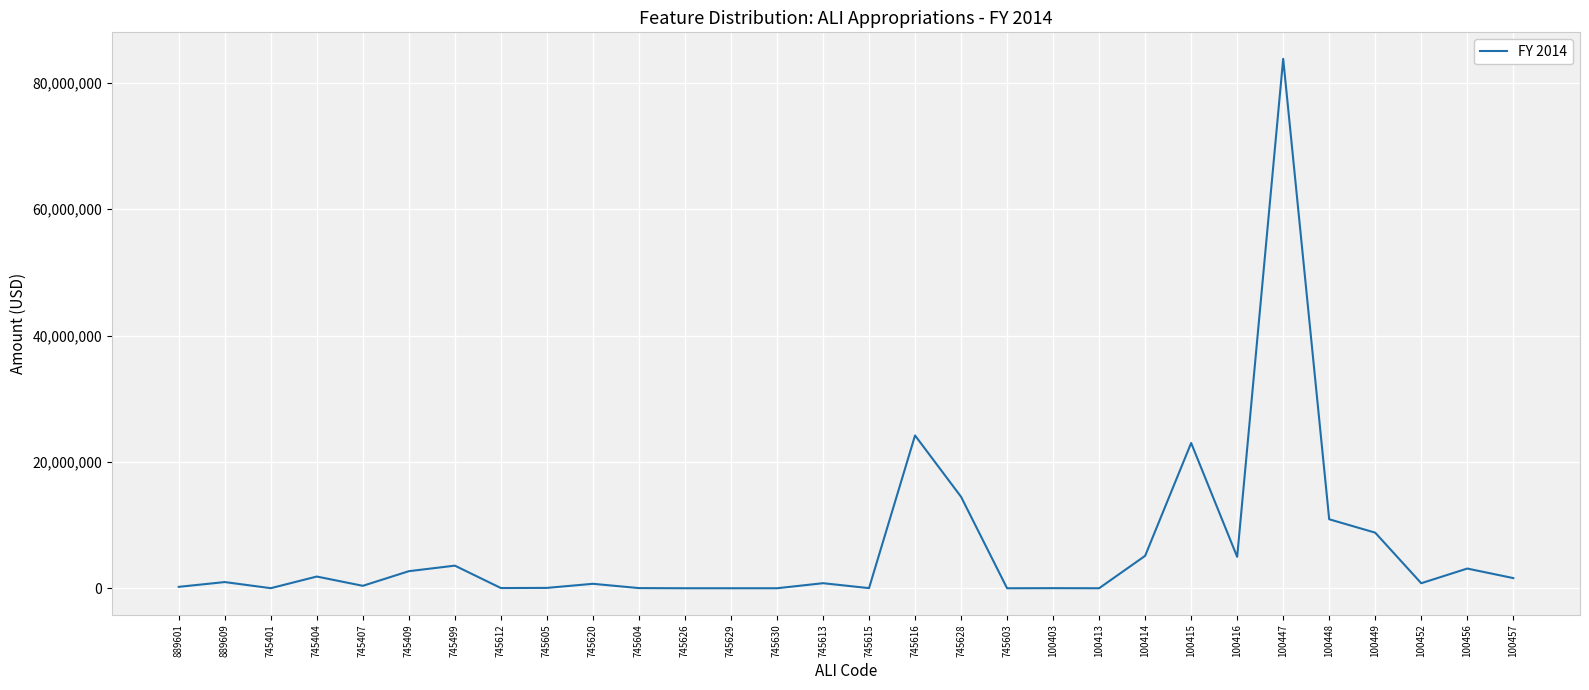

The value at 100414 is 5131345.5. True or false?

True